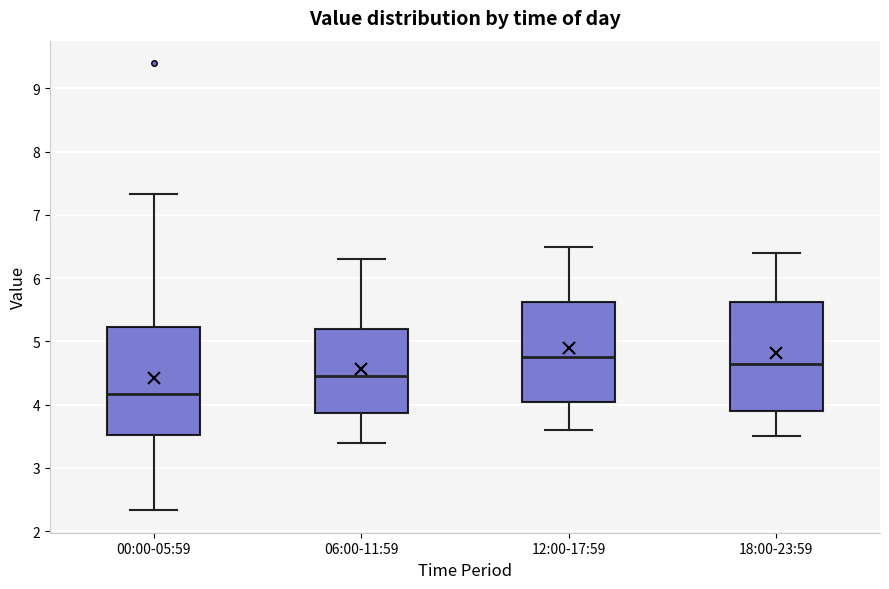

Reading left to right, read every box against the y-axis: the position of its median line, the range the box covers, and the ends of its whiskers. The values are not printed on the chart, so give them approximately, as read against the axis.

00:00-05:59: median 4.2, box 3.5 to 5.2, whiskers 2.3 to 7.3
06:00-11:59: median 4.5, box 3.9 to 5.2, whiskers 3.4 to 6.3
12:00-17:59: median 4.8, box 4.1 to 5.6, whiskers 3.6 to 6.5
18:00-23:59: median 4.7, box 3.9 to 5.6, whiskers 3.5 to 6.4